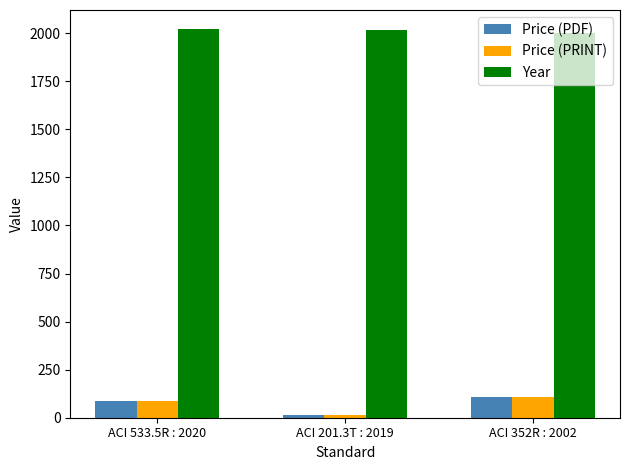

Is it true that Year equals 2019.0 at ACI 201.3T : 2019?

True